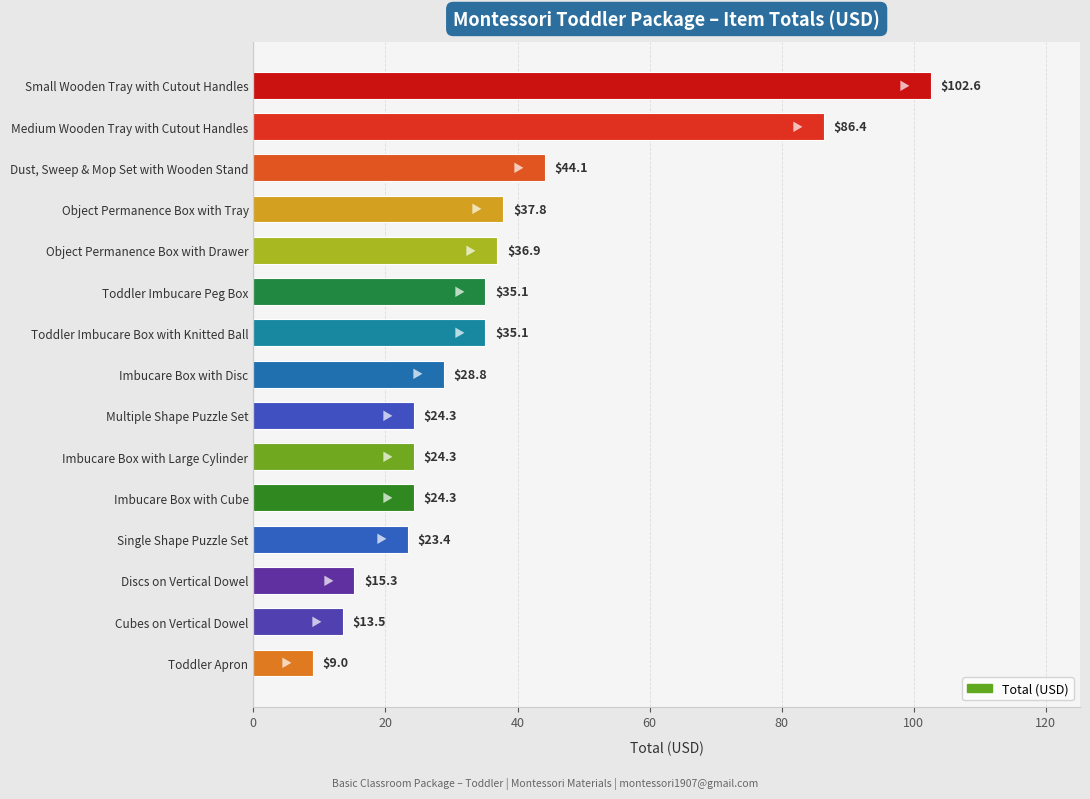

What is the smallest value displayed?

9.0